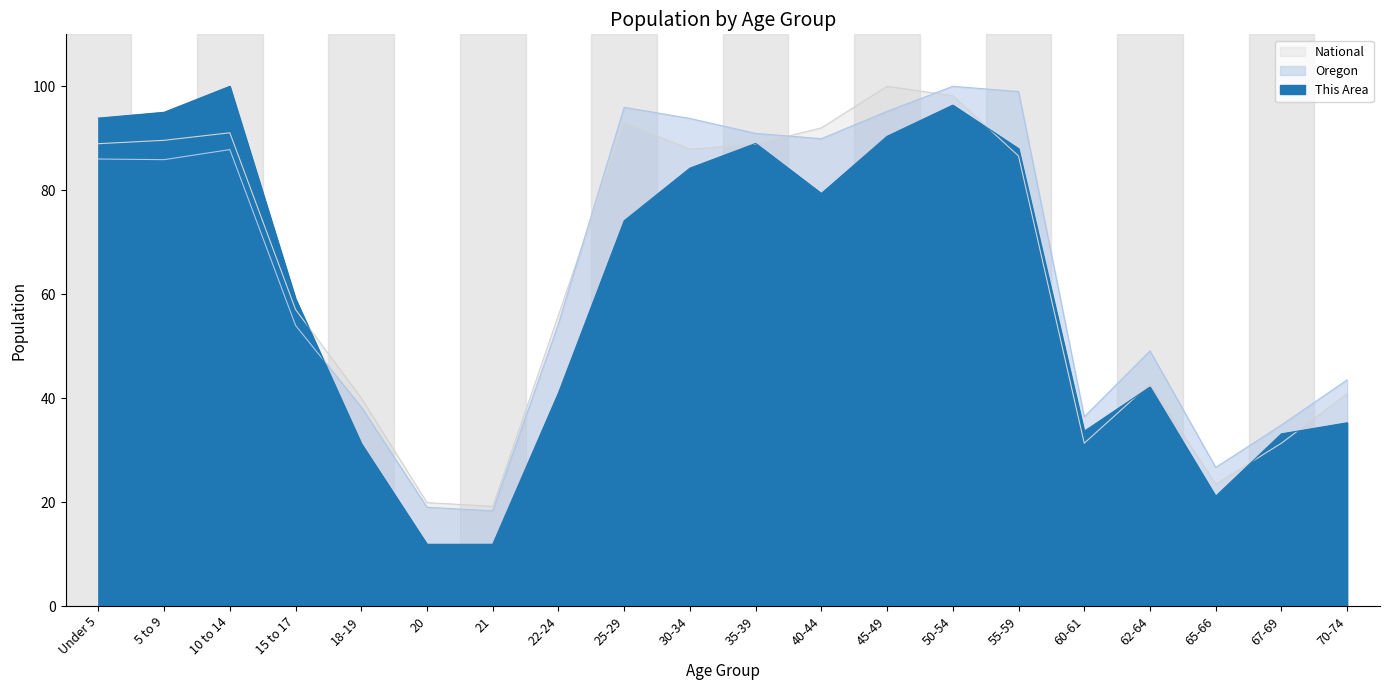

Count the number of categories in the chart.

20